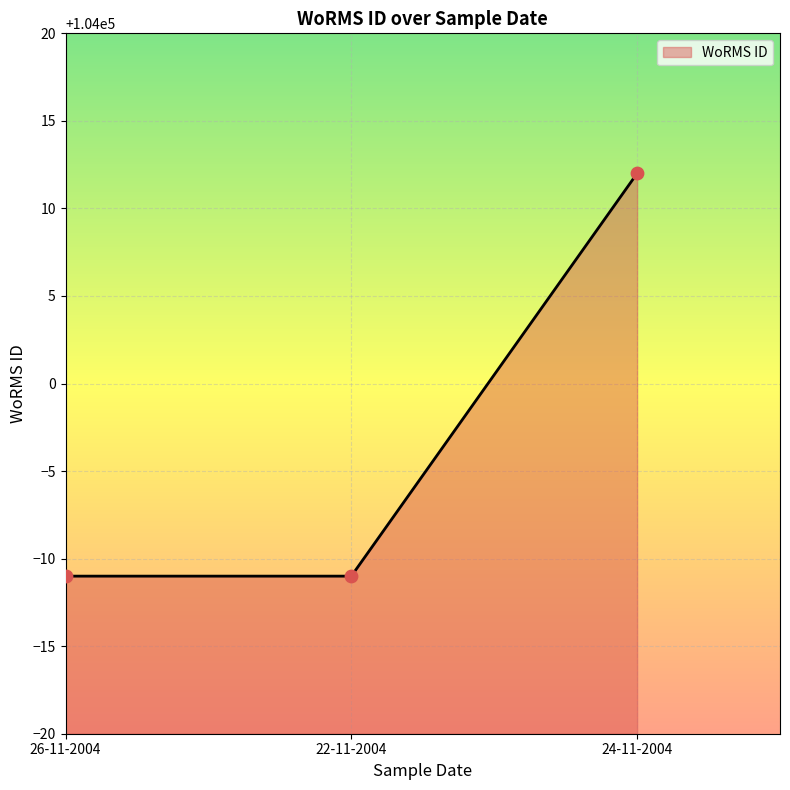

What is the ratio of the value at 22-11-2004 to the value at 26-11-2004?

1.0